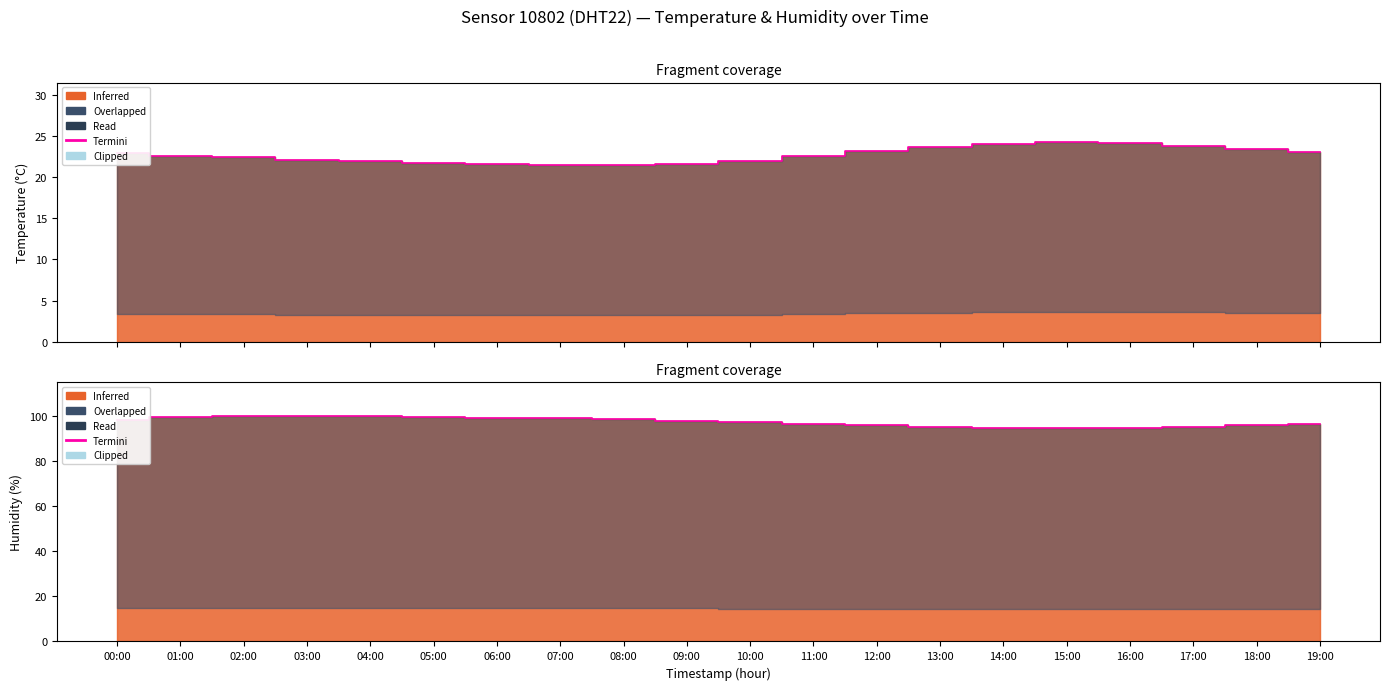

Reading left to right, extract all data points from this chart.

98.0	99.3	99.9	99.9	99.9	99.5	99.2	98.8	98.4	97.9	97.2	96.5	95.8	95.2	94.8	94.5	94.7	95.1	95.8	96.5